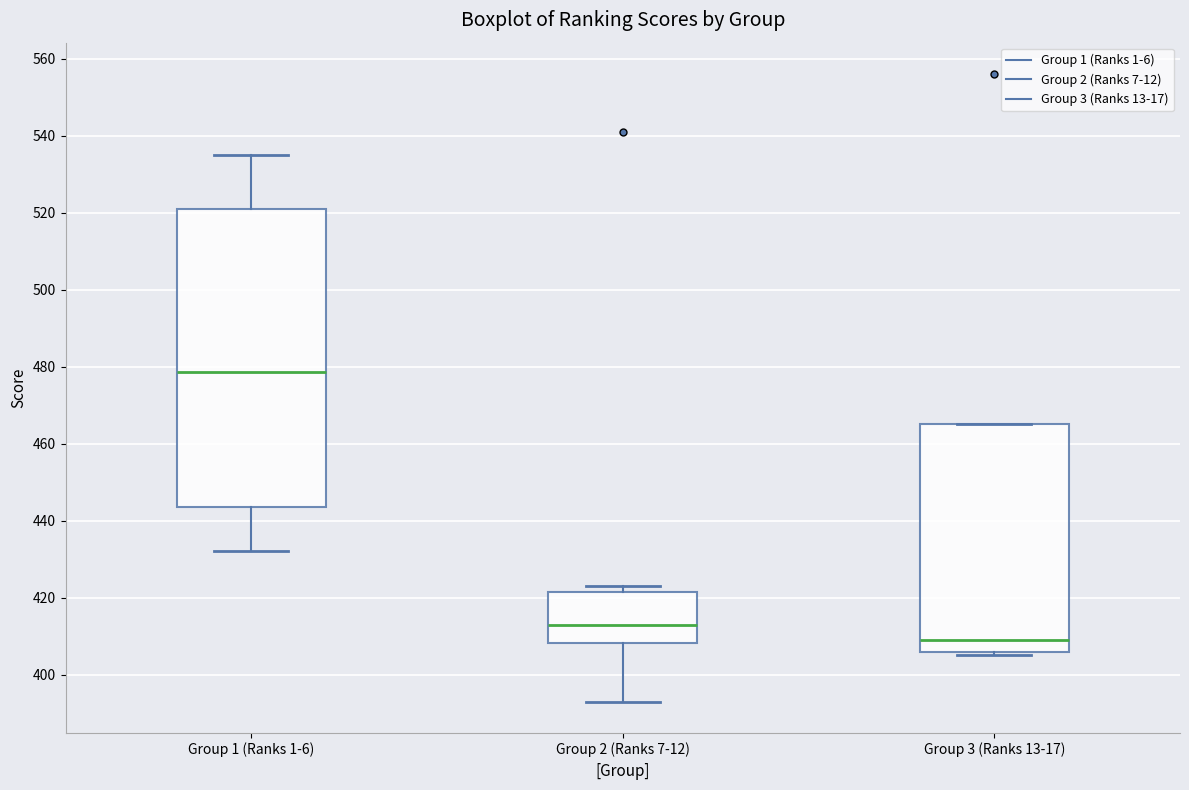

Reading left to right, transcribe this box plot: for each box, give where its median line is, the range the box spans, and where its two whiskers end, as read against the y-axis. The values are not printed on the chart, so give them approximately, as read against the axis.

Group 1 (Ranks 1-6): median 478, box 444 to 522, whiskers 432 to 536
Group 2 (Ranks 7-12): median 414, box 408 to 422, whiskers 394 to 424
Group 3 (Ranks 13-17): median 410, box 406 to 466, whiskers 406 (just below the box's lower edge) to 466